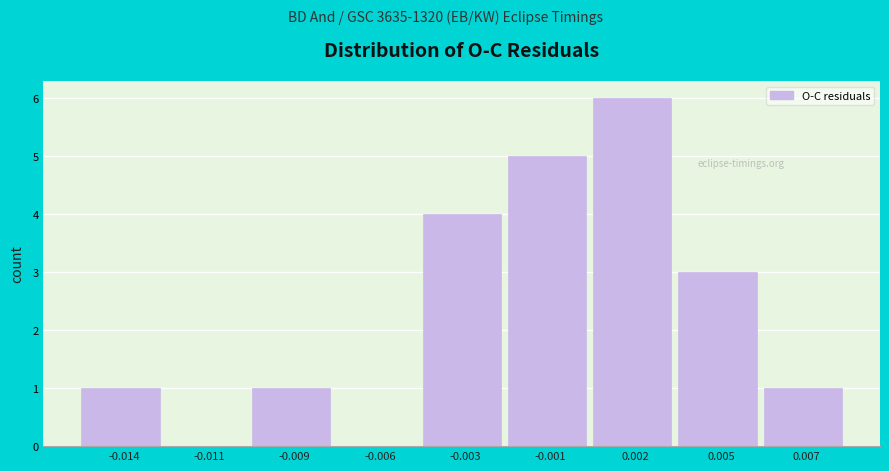

Reading left to right, extract all data points from this chart.

-0.014=1	-0.011=0	-0.009=1	-0.006=0	-0.003=4	-0.001=5	0.002=6	0.005=3	0.007=1